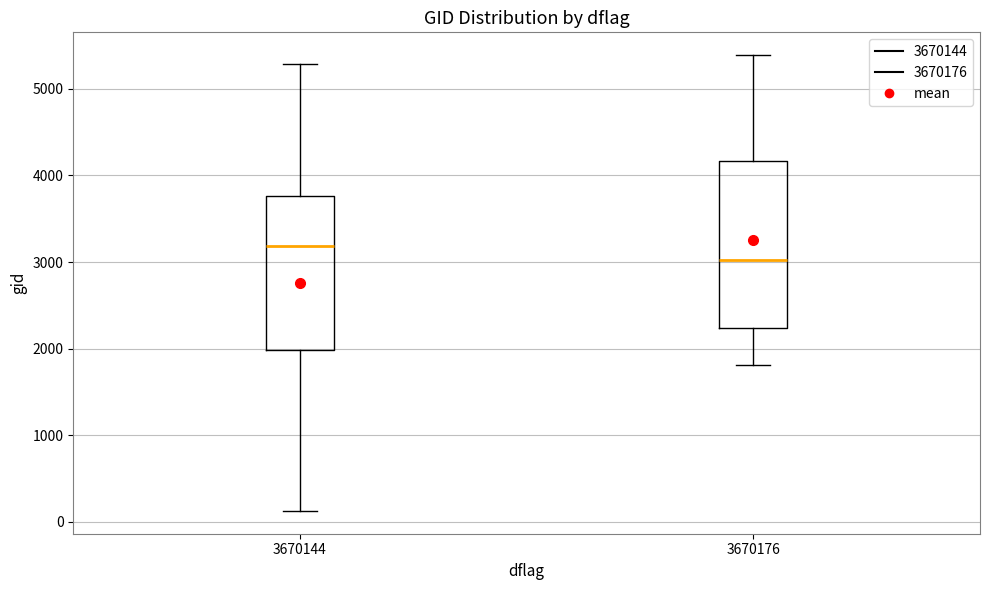

Which box is the tallest, from its lower edge to its upper edge?

3670176